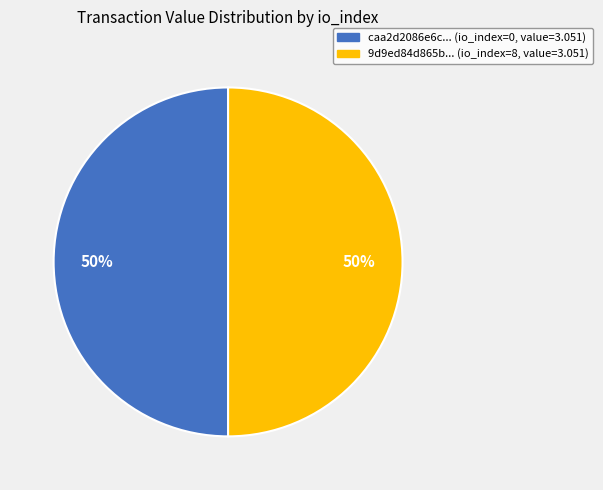

To the nearest percent, what is the combined percentage of 9d9ed84d865b... (io_index=8, value=3.051) and caa2d2086e6c... (io_index=0, value=3.051)?

100%